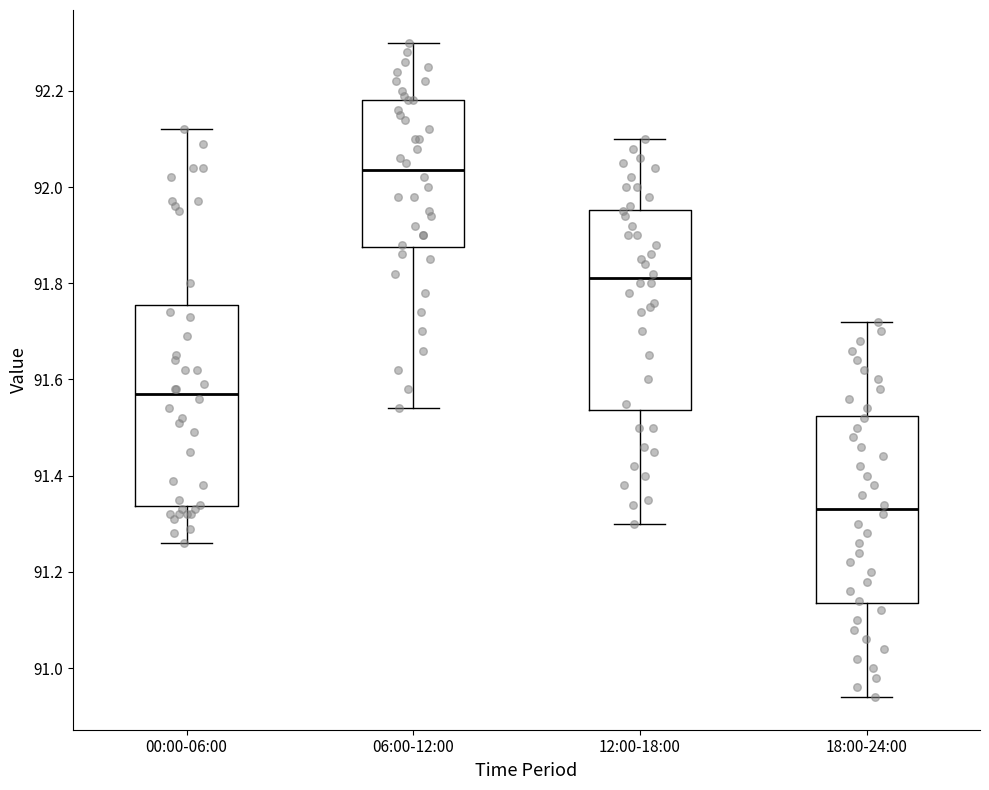

Reading left to right, transcribe this box plot: for each box, give where its median line is, the range the box spans, and where its two whiskers end, as read against the y-axis. The values are not printed on the chart, so give them approximately, as read against the axis.

00:00-06:00: median 91.58, box 91.34 to 91.76, whiskers 91.26 to 92.12
06:00-12:00: median 92.04, box 91.88 to 92.18, whiskers 91.54 to 92.30
12:00-18:00: median 91.82, box 91.54 to 91.96, whiskers 91.30 to 92.10
18:00-24:00: median 91.34, box 91.14 to 91.52, whiskers 90.94 to 91.72